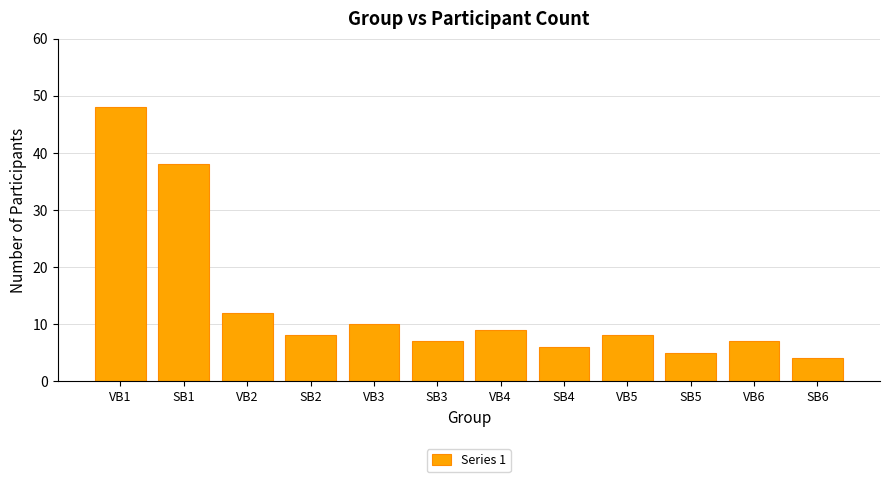

At which label does the data first exceed 8?

VB1